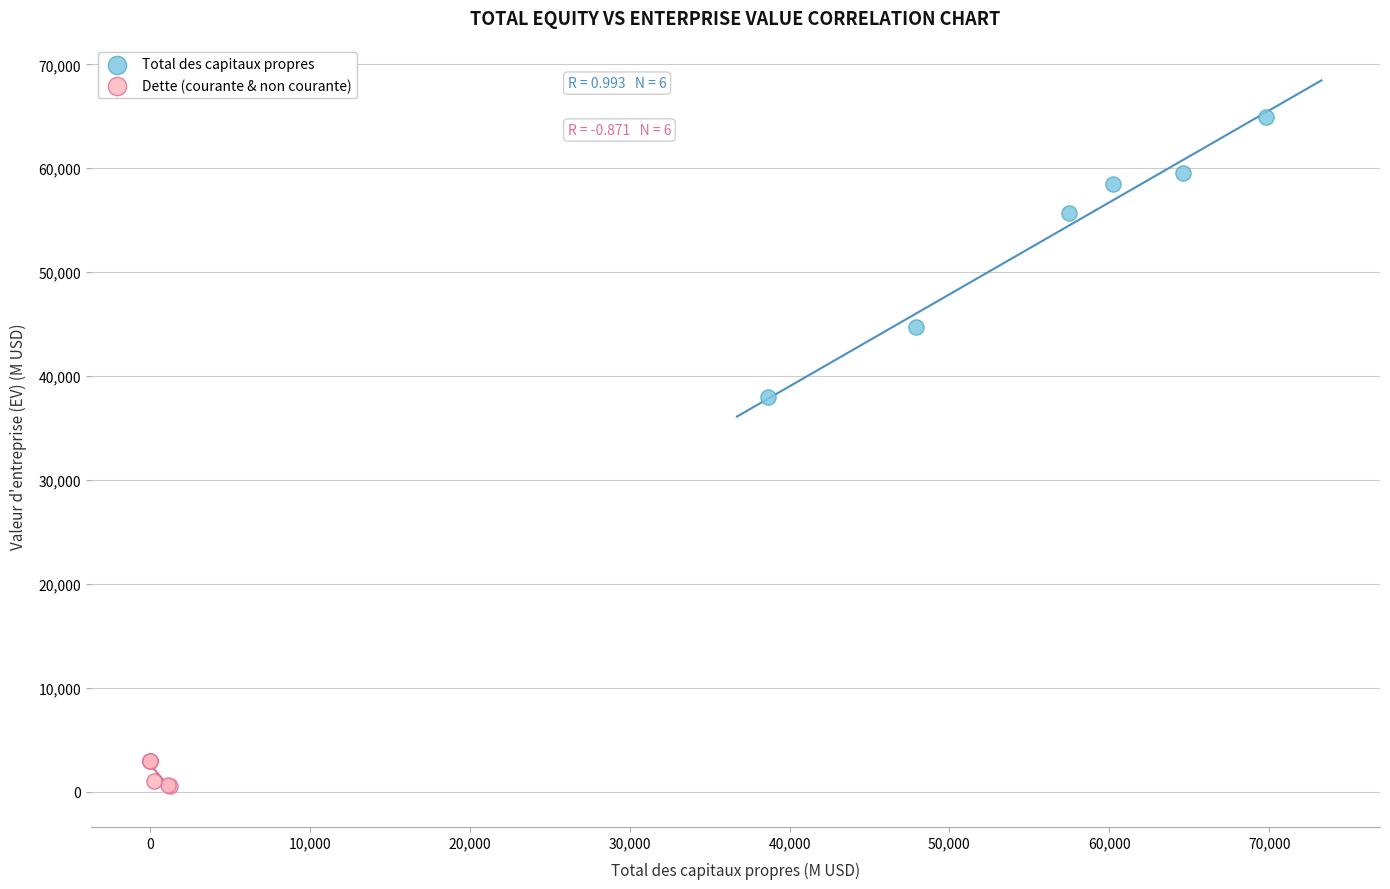

Which series contains the lowest Y value?

Dette (courante & non courante)